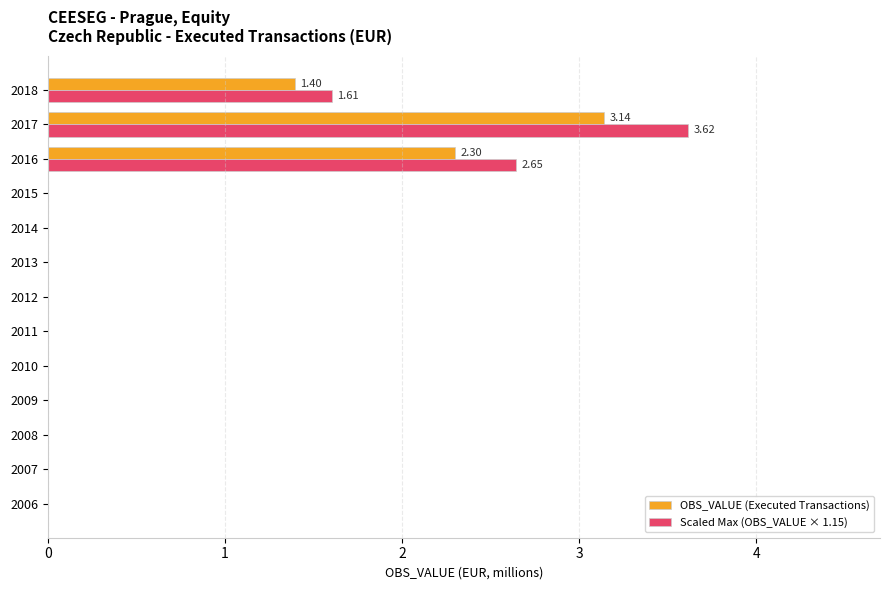

Which series has the widest spread of values?

Scaled Max (OBS_VALUE × 1.15)